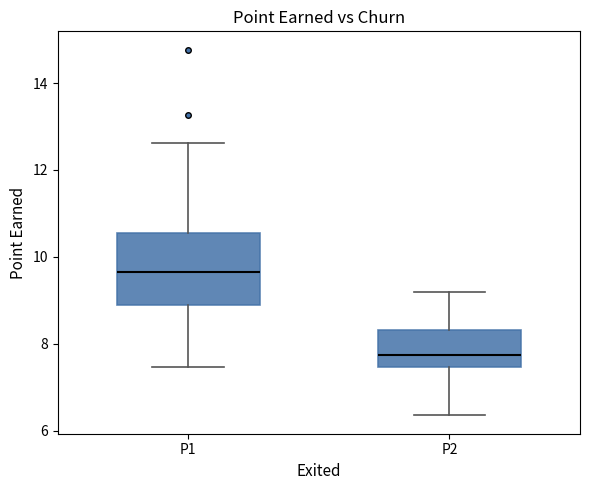

Reading left to right, read every box against the y-axis: the position of its median line, the range the box covers, and the ends of its whiskers. The values are not printed on the chart, so give them approximately, as read against the axis.

P1: median 9.6, box 9.0 to 10.6, whiskers 7.4 to 12.6
P2: median 7.8, box 7.4 to 8.4, whiskers 6.4 to 9.2